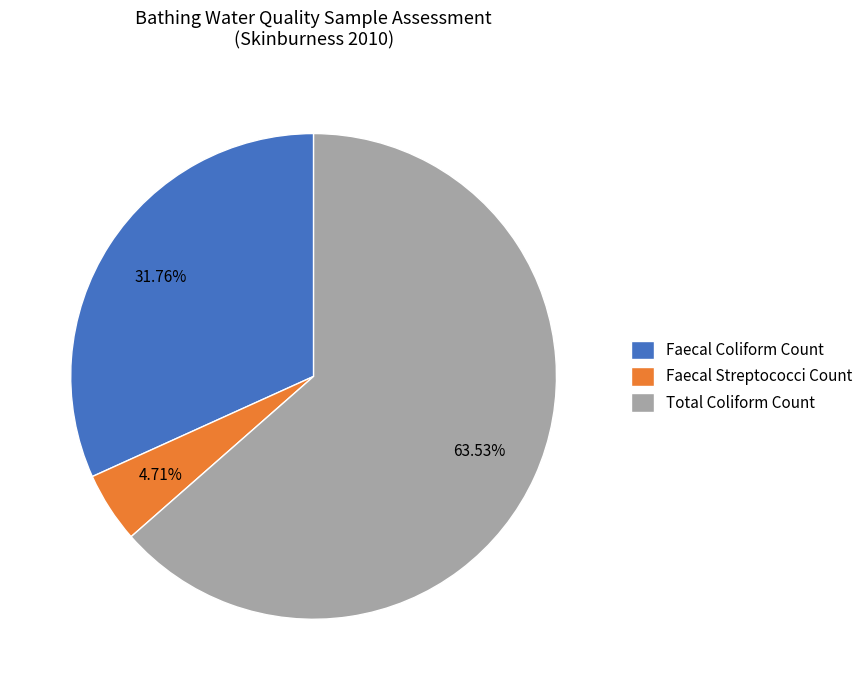

Count the number of slices in the pie.

3